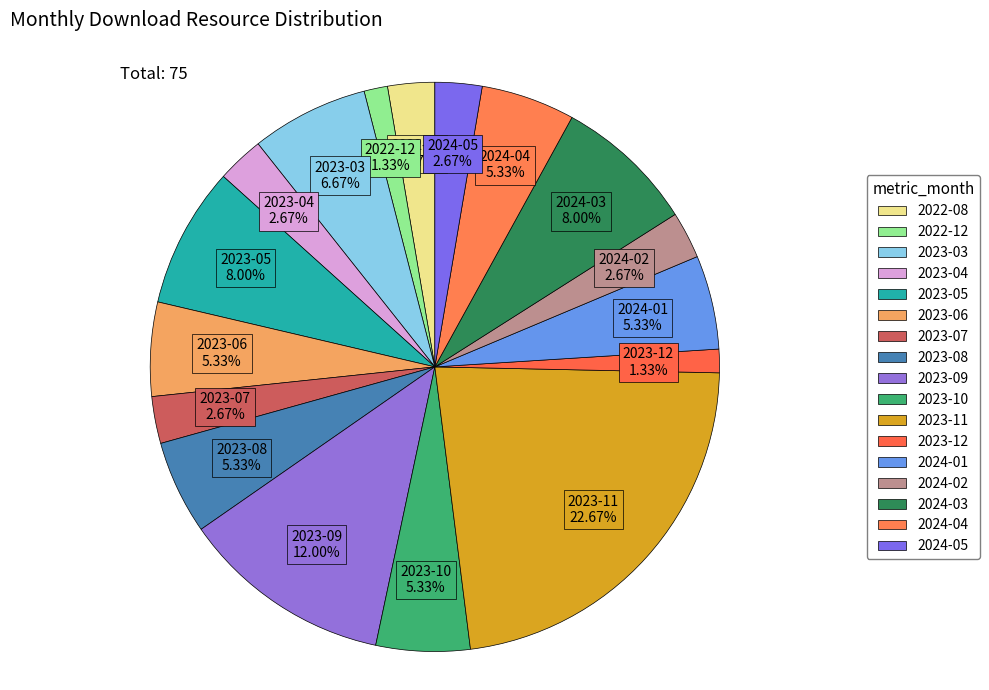

How many slices are in this pie chart?

17